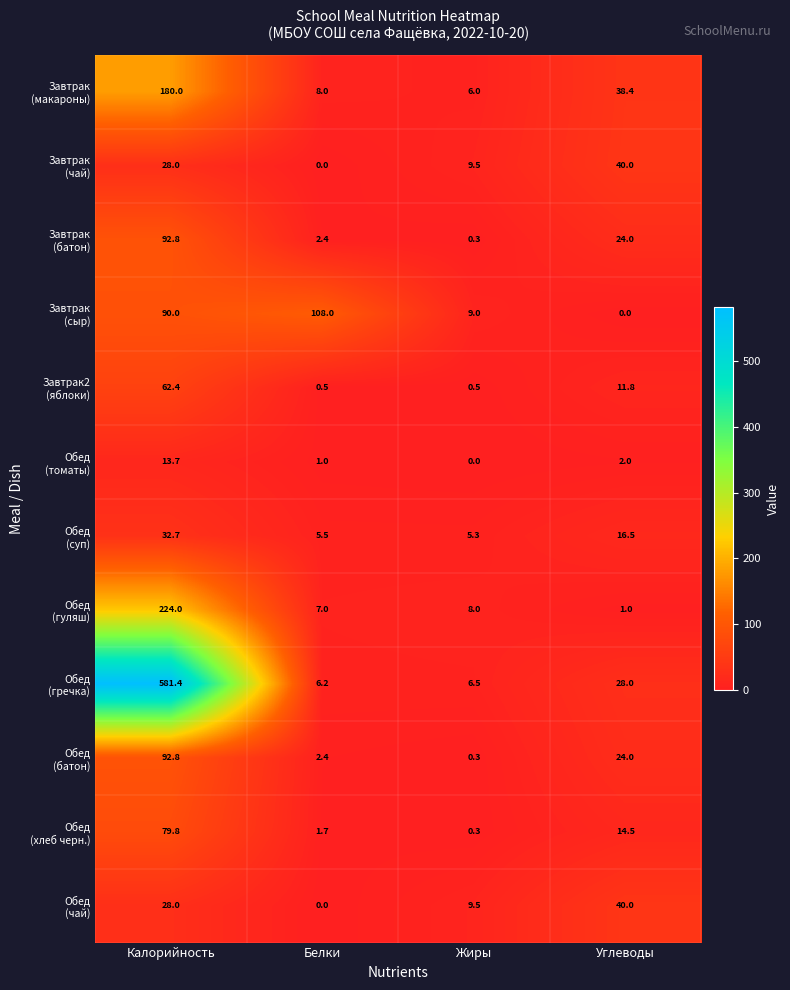

At which category is the sum across all series the highest?

Калорийность